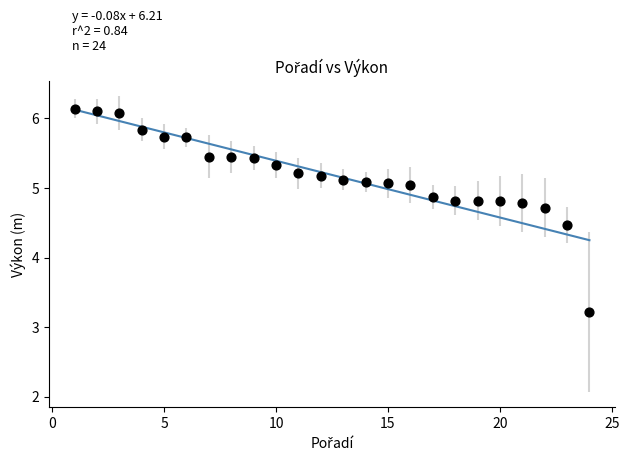

What Y value in the scatter plot is closest to 4?

4.5